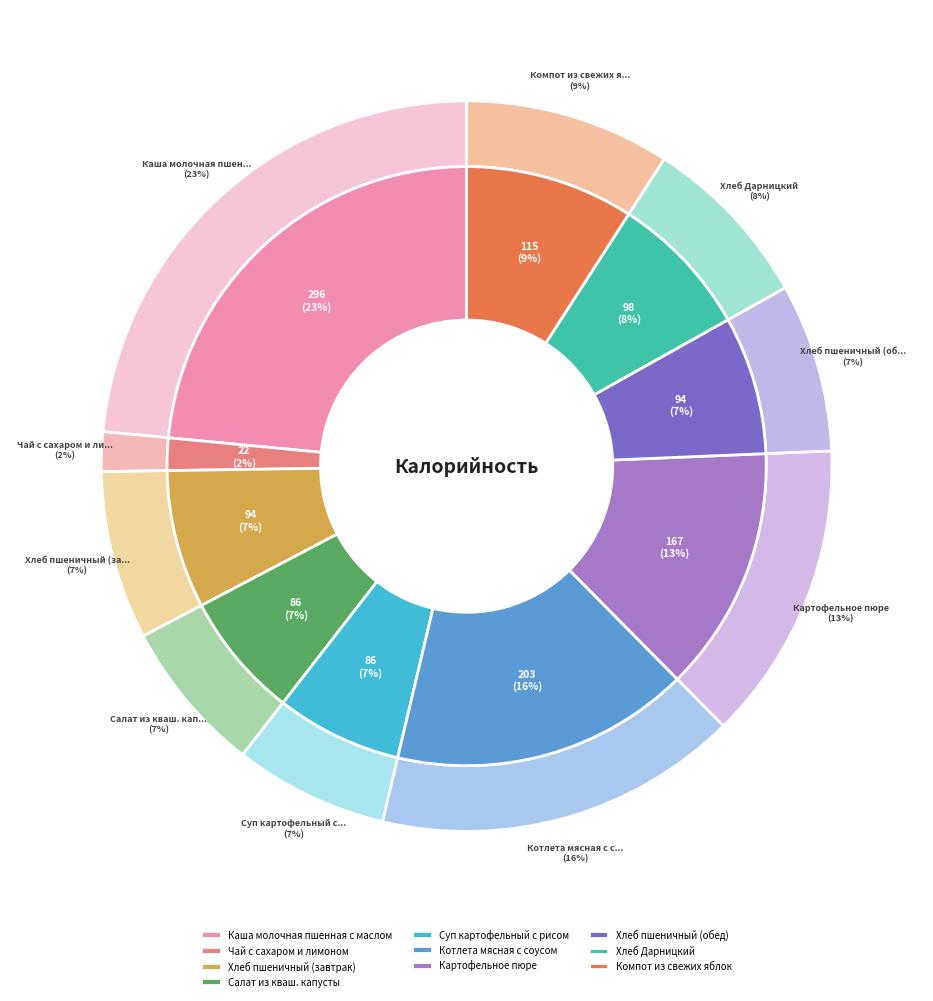

What percentage is the Чай с сахаром и лимоном slice, to the nearest percent?

2%